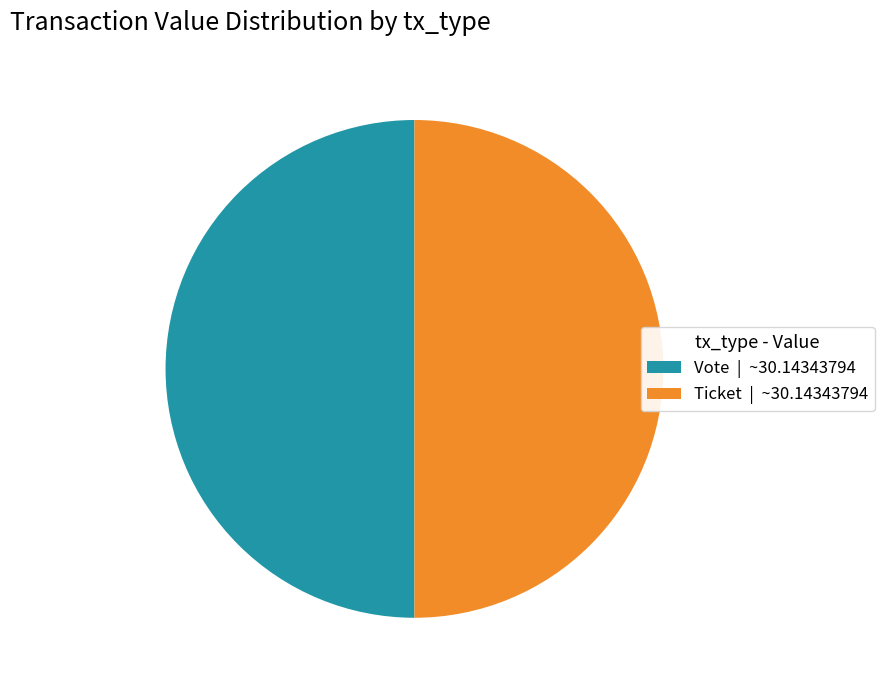

How many segments does this pie chart have?

2